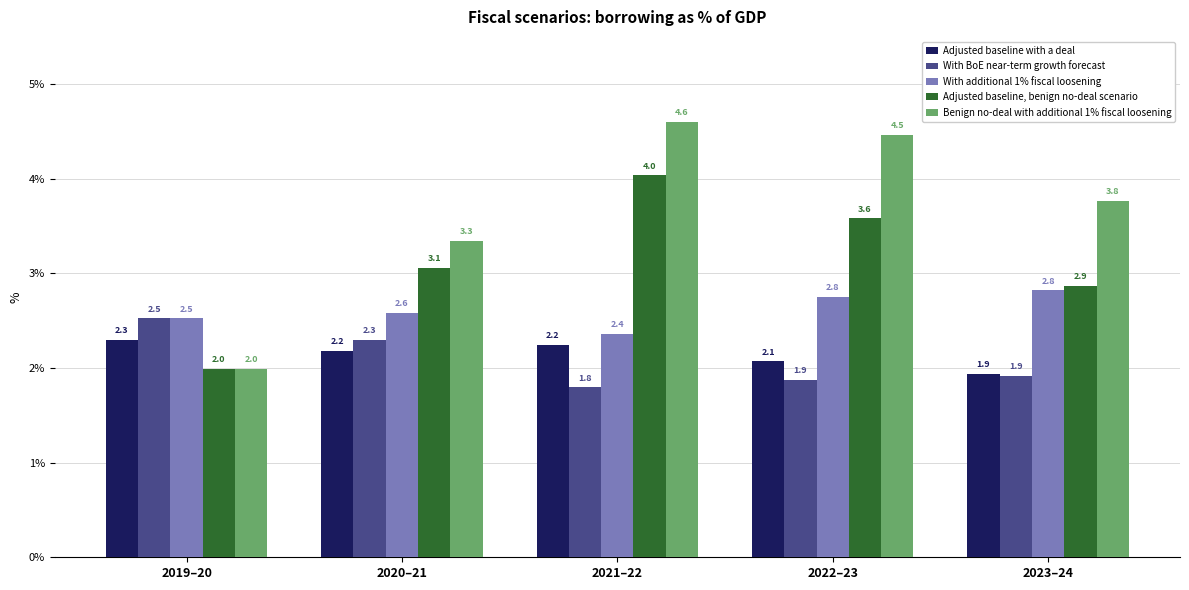

Which category has the highest value across all series?

2021–22